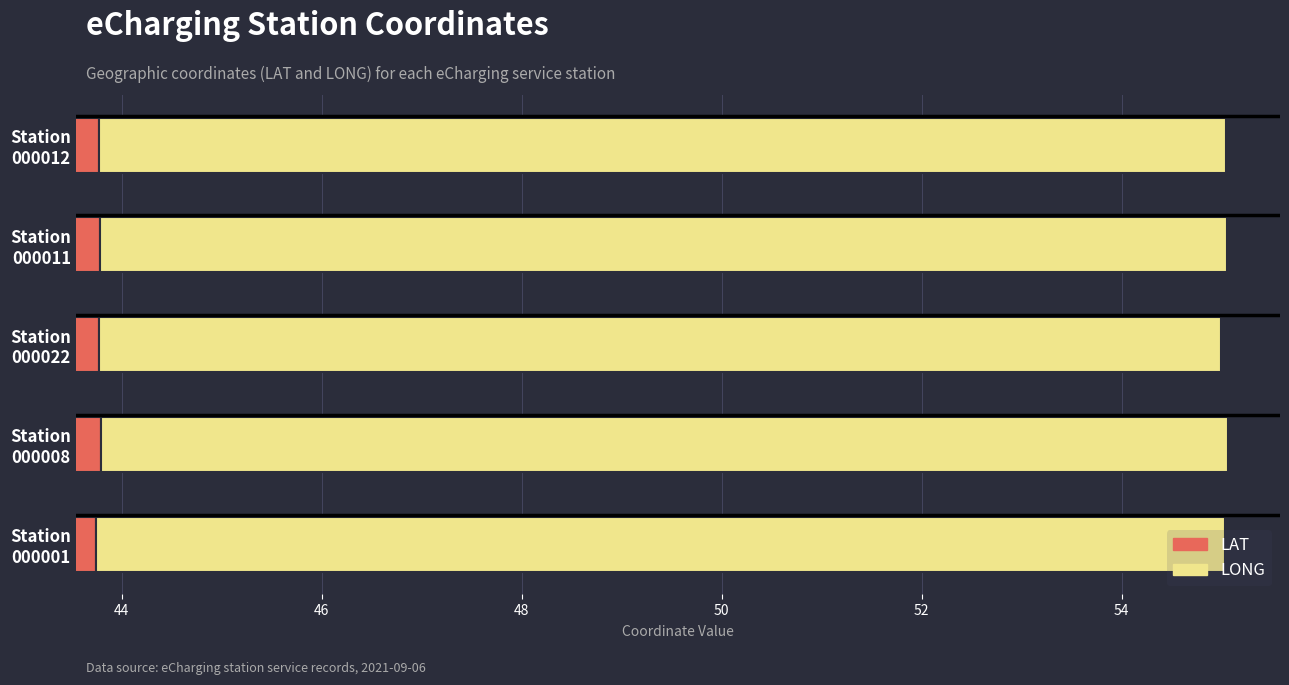

Between Station 000022 and Station 000012, which series saw the biggest shift?

LONG